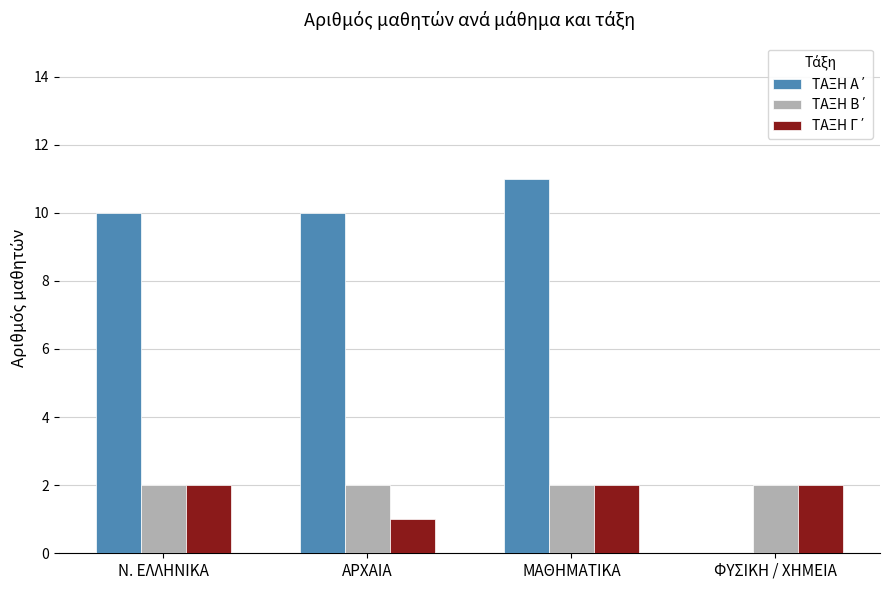

How many distinct data groups are displayed?

3